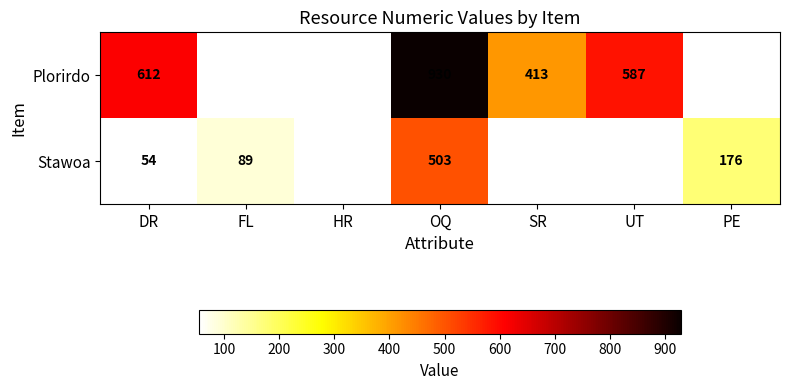

What is the total value across all series at DR?

666